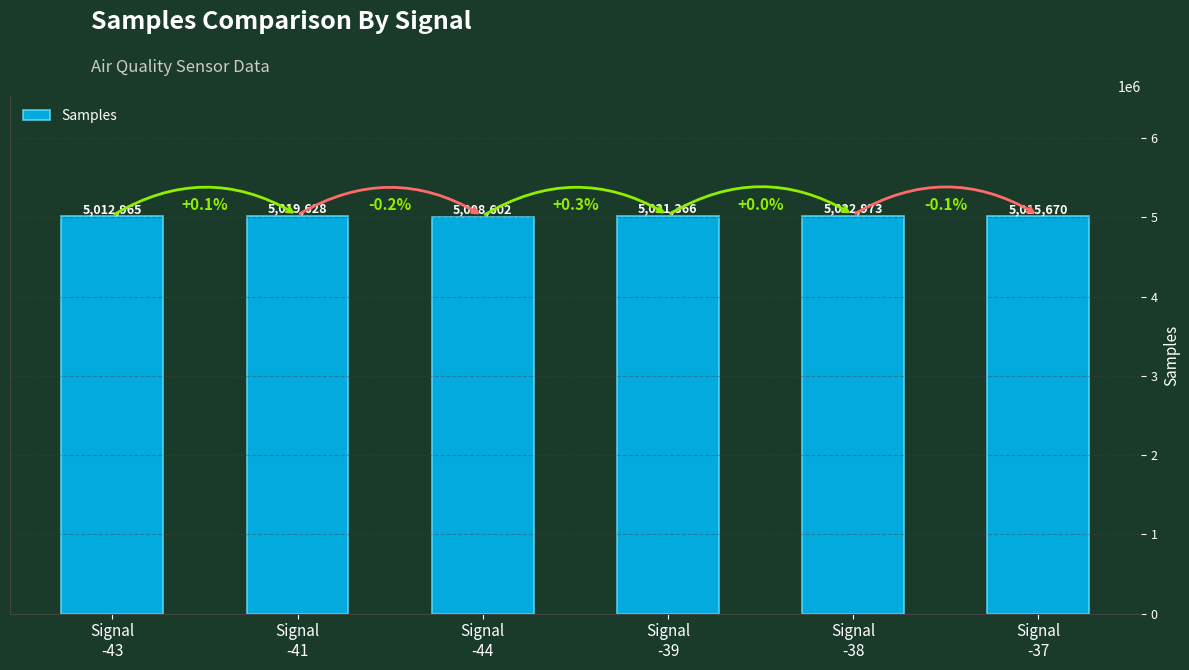

Reading left to right, extract all data points from this chart.

5012965	5019628	5008602	5021366	5022973	5015670